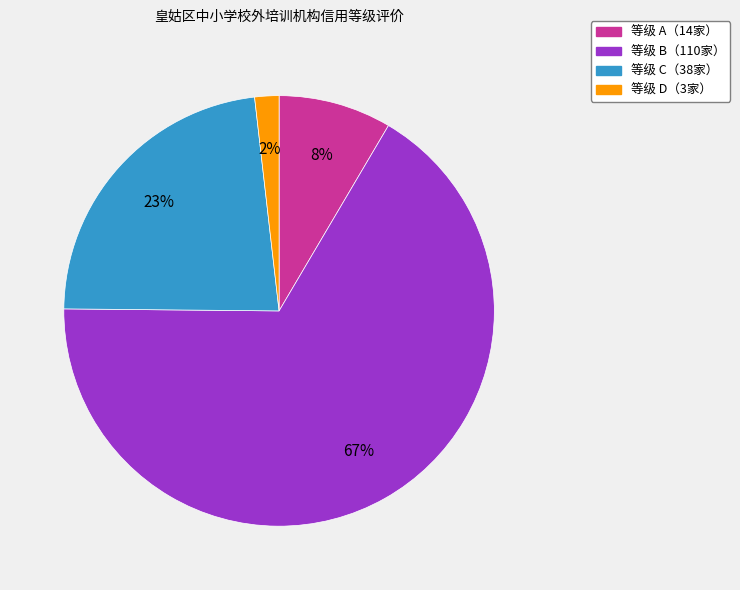

To the nearest percent, what is the average slice percentage?

25%